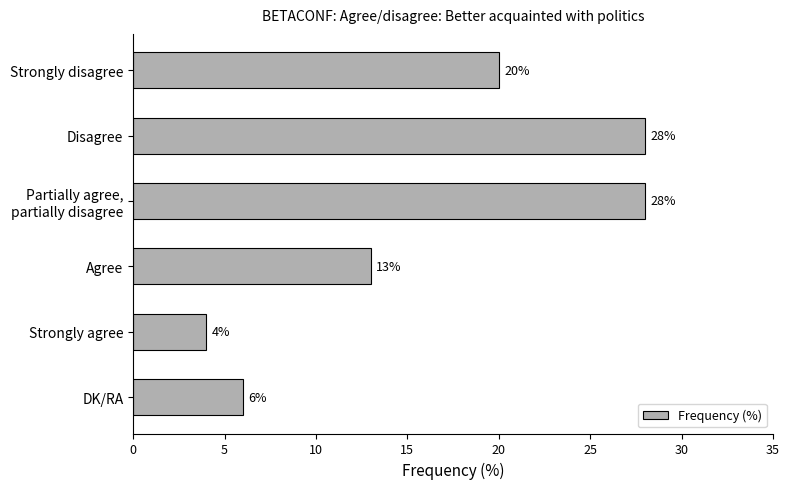

At which label is the value closest to 16?

Agree